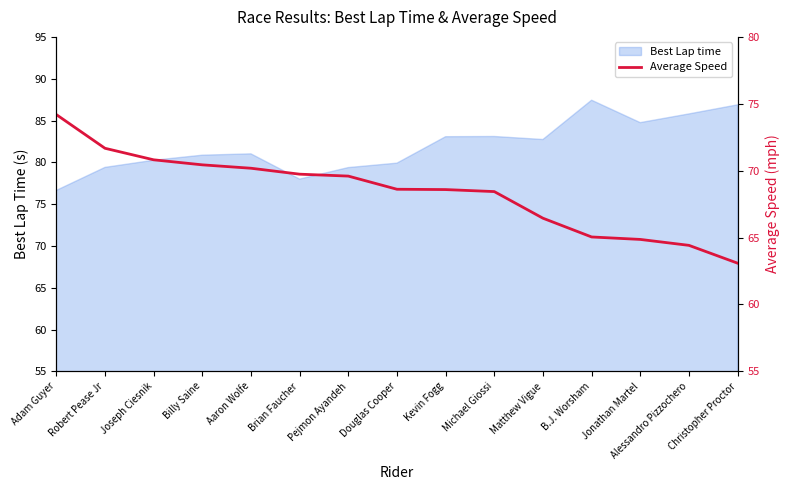

What value does the Best Lap time series have at Christopher Proctor?

86.9